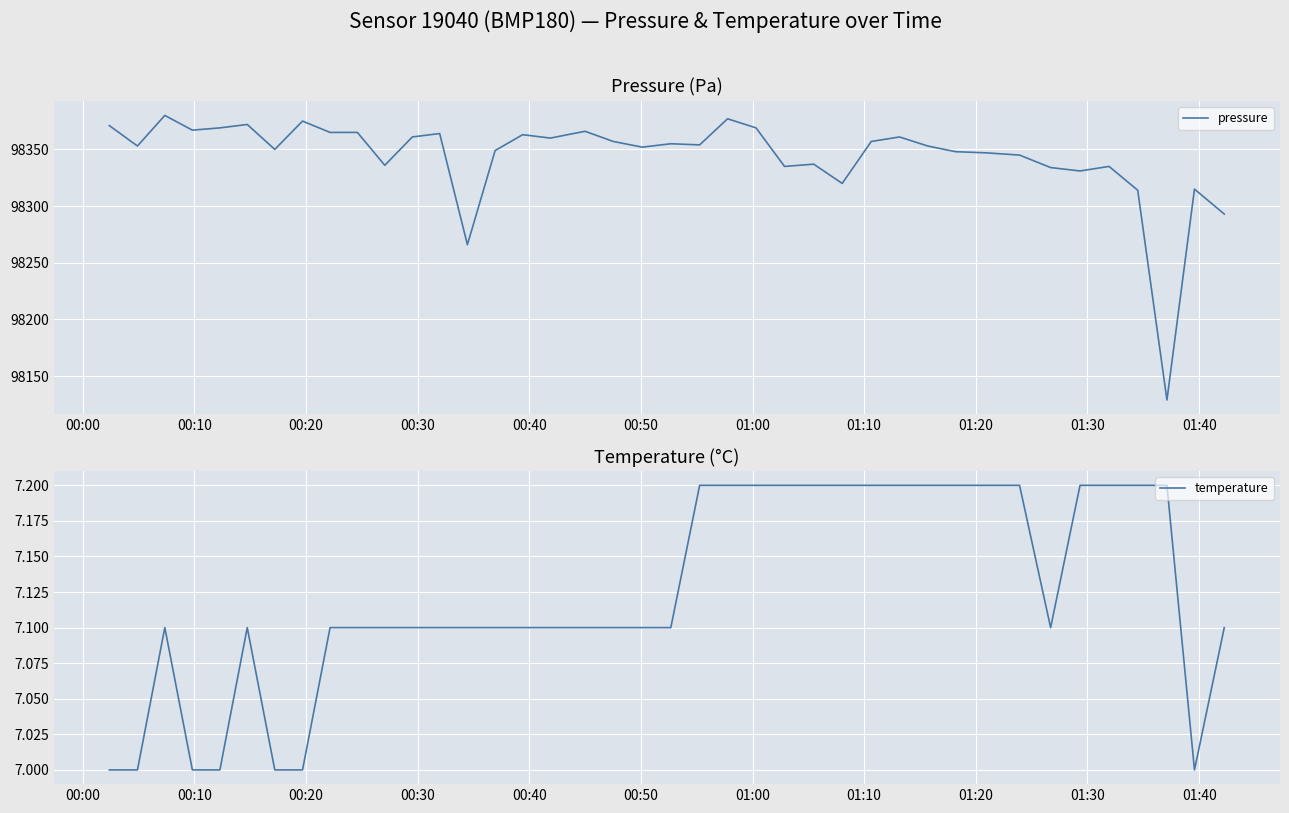

At how many categories does at least one series exceed 28171?

40